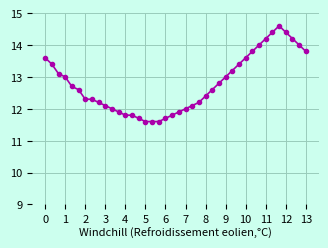

What is the sum of all values?

511.4